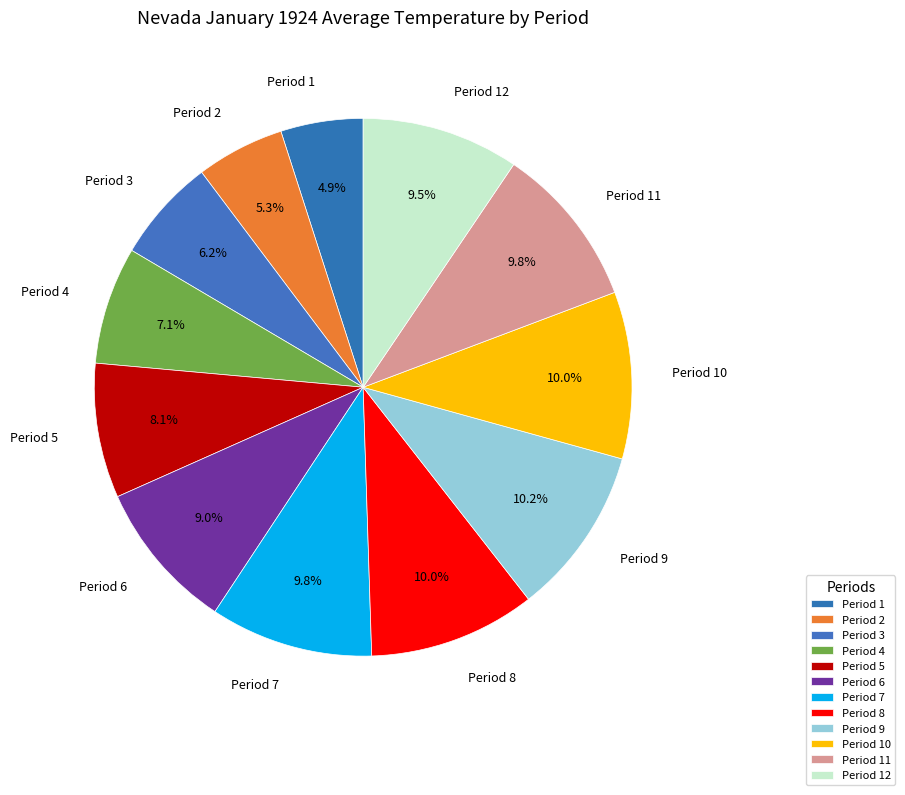

To the nearest percent, what is the difference between the Period 9 and Period 2 slice percentages?

5%